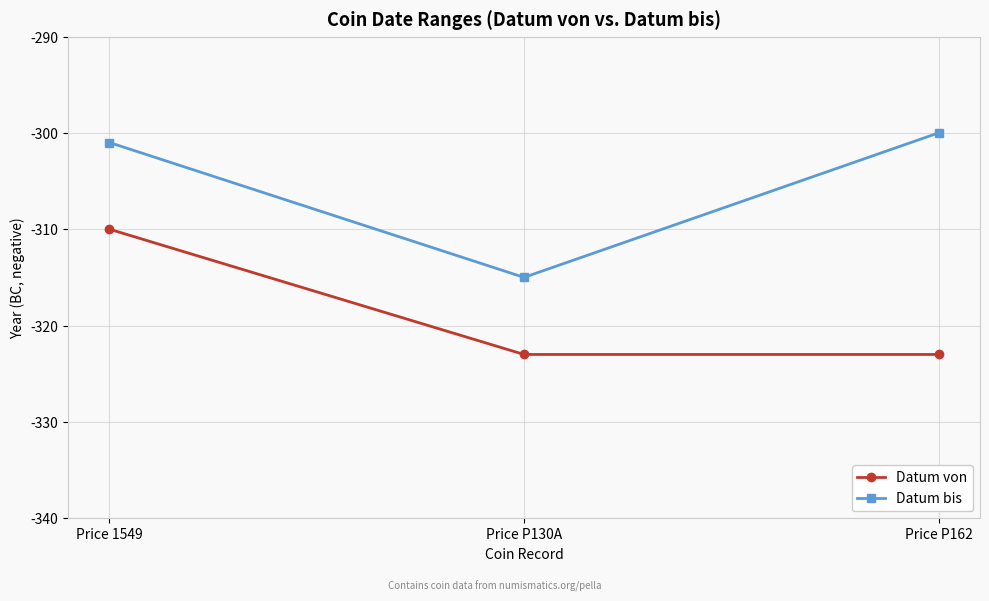

Is it true that Datum bis equals -86 at Price 1549?

False